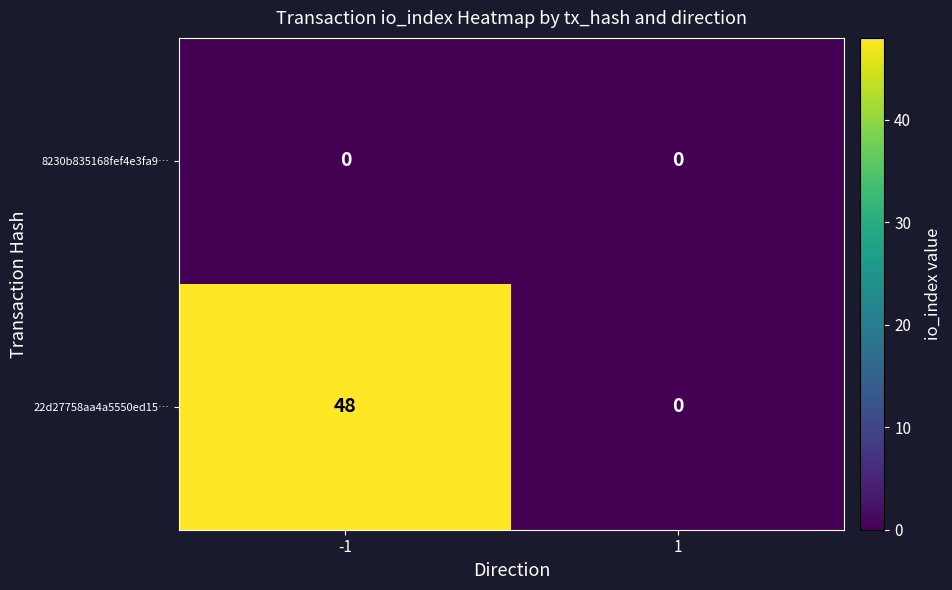

How many data points does each series have?

2